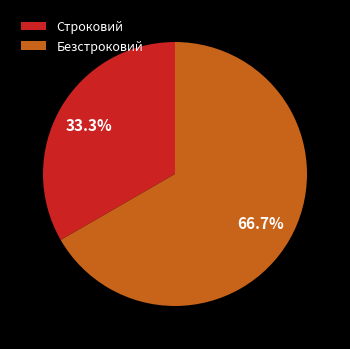

What percentage is the Строковий slice, to the nearest percent?

33%